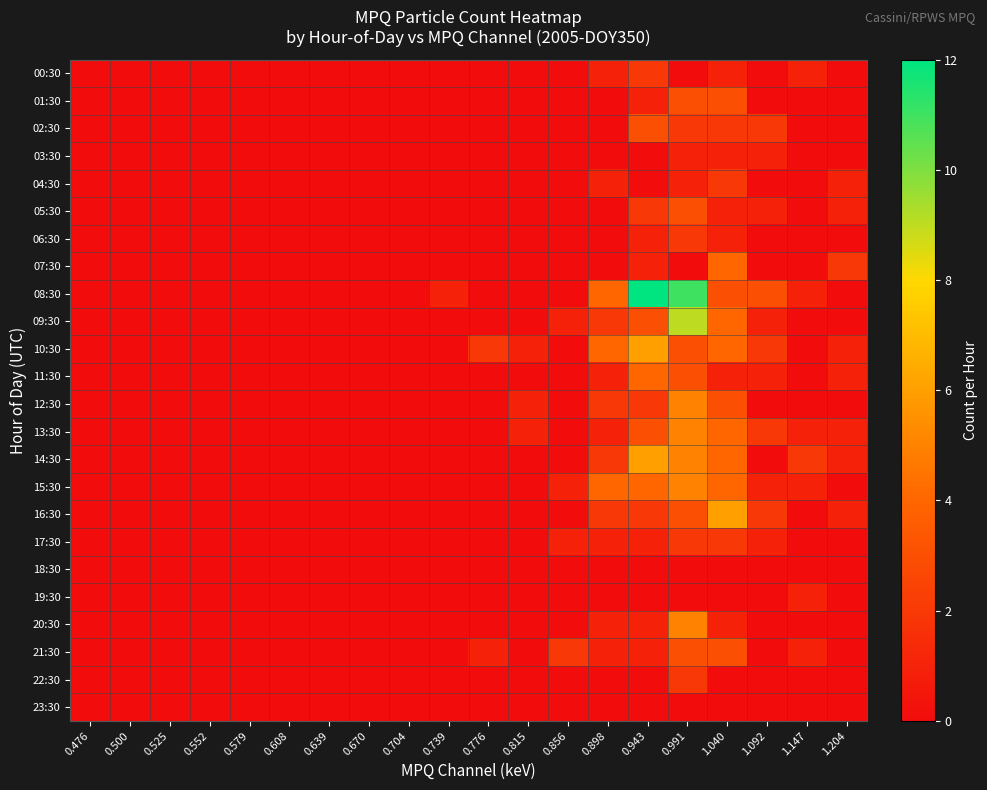

How many series are shown in this chart?

24